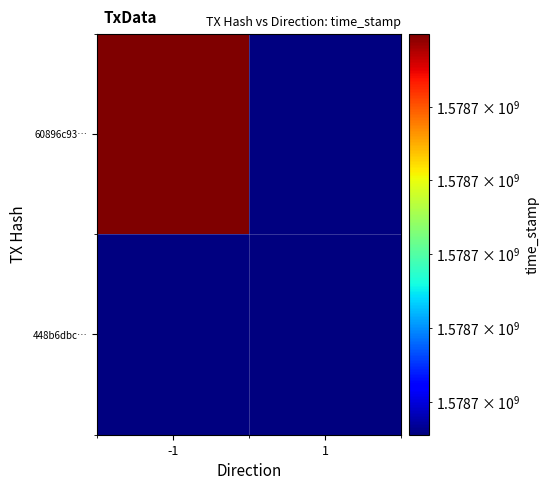

Count the number of data series in this chart.

2